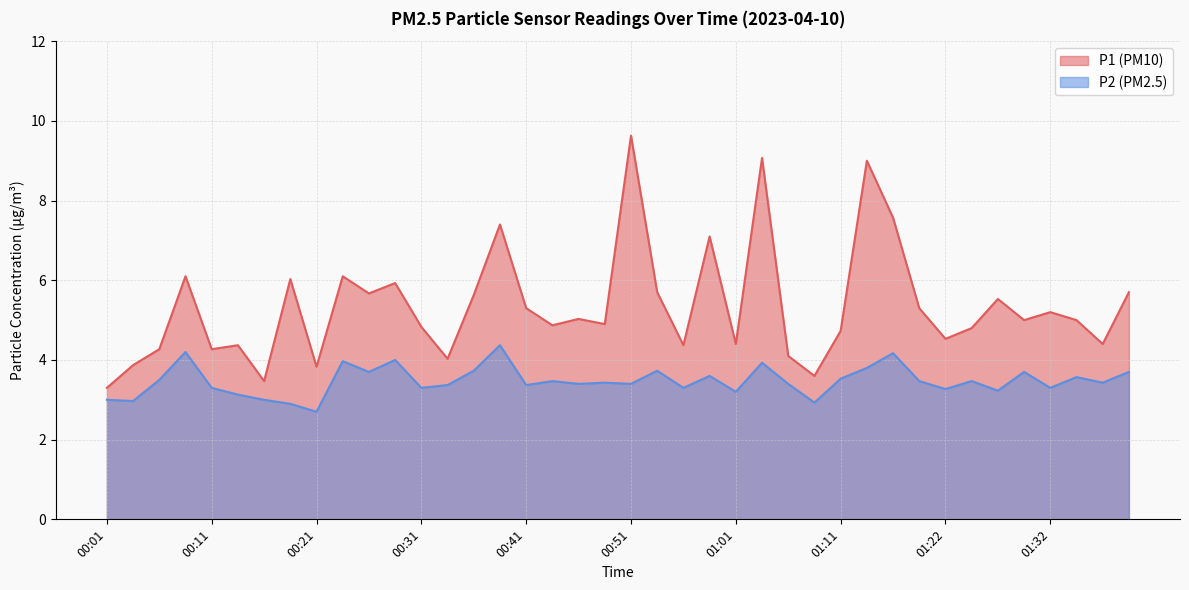

Is the value of P2 at 00:33 greater than the value of P1 at 00:46?

No